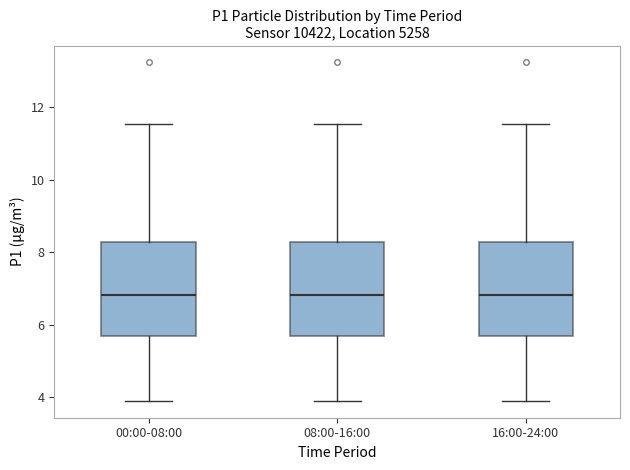

Reading left to right, read every box against the y-axis: the position of its median line, the range the box covers, and the ends of its whiskers. The values are not printed on the chart, so give them approximately, as read against the axis.

00:00-08:00: median 6.8, box 5.6 to 8.2, whiskers 4.0 to 11.6
08:00-16:00: median 6.8, box 5.6 to 8.2, whiskers 4.0 to 11.6
16:00-24:00: median 6.8, box 5.6 to 8.2, whiskers 4.0 to 11.6